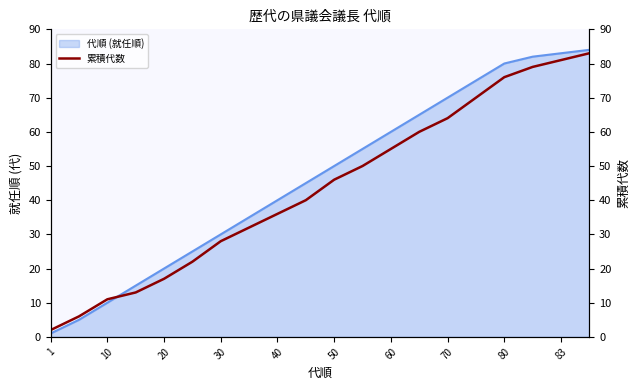

What is the difference between the second highest and minimum values?

79